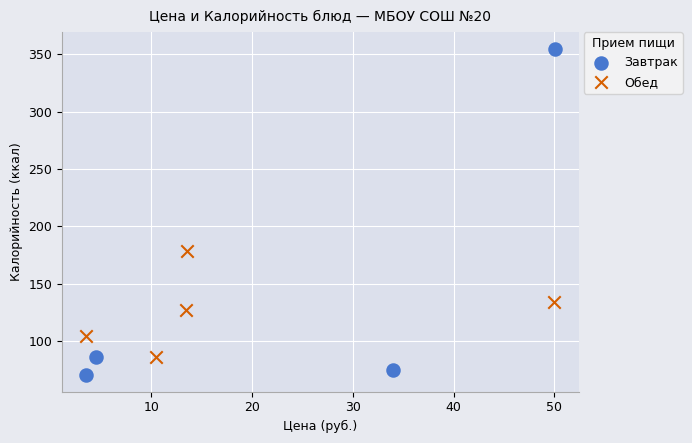

Which series reaches the minimum Y coordinate?

Завтрак